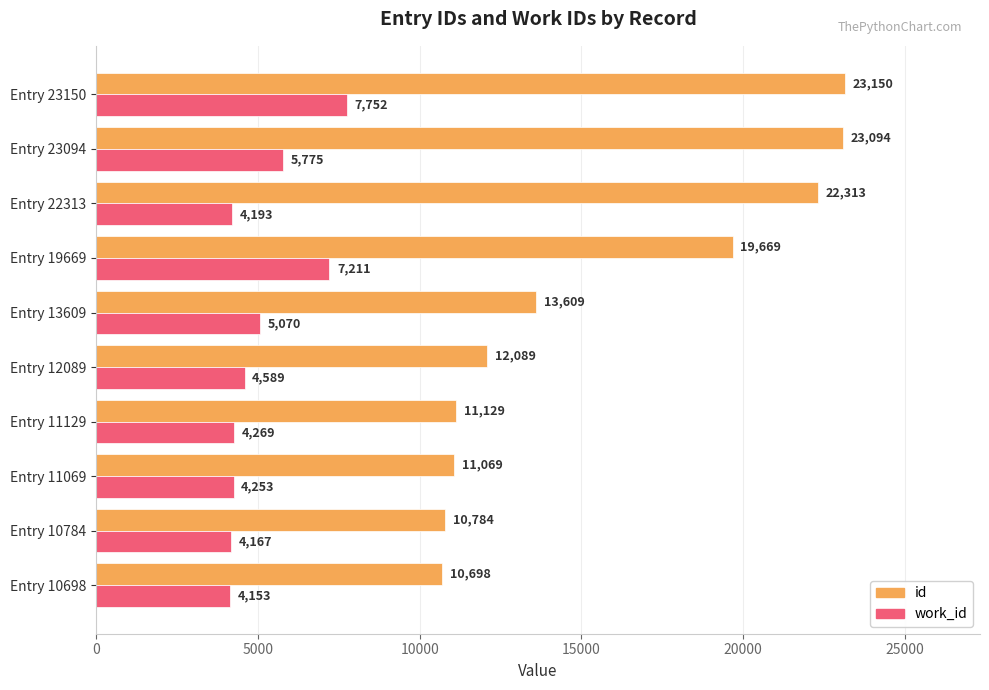

Which series changed the most between Entry 10698 and Entry 23150?

id